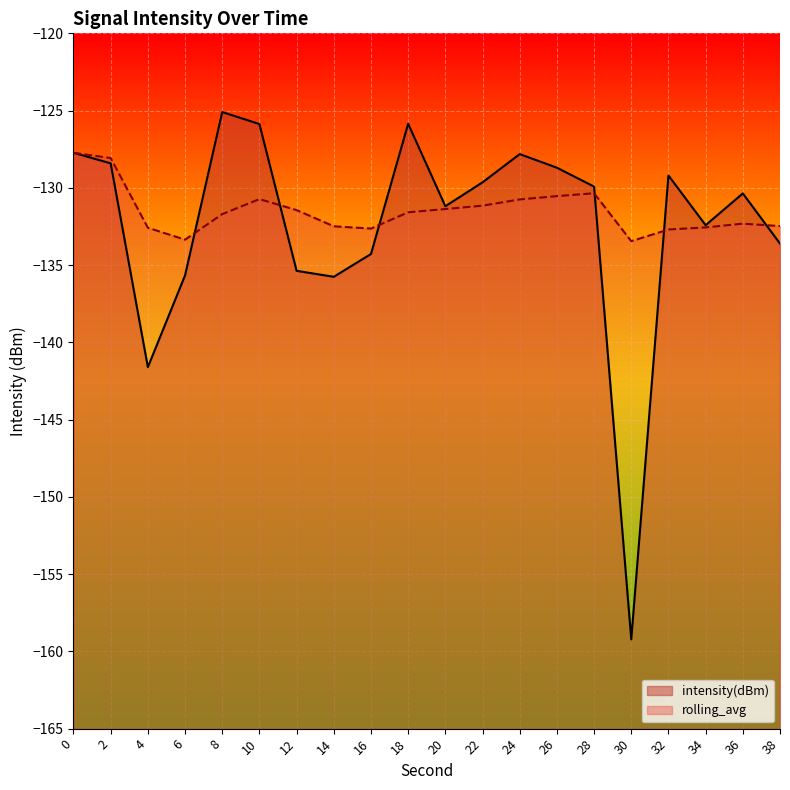

True or false: intensity(dBm) and rolling_avg intersect in this chart.

True